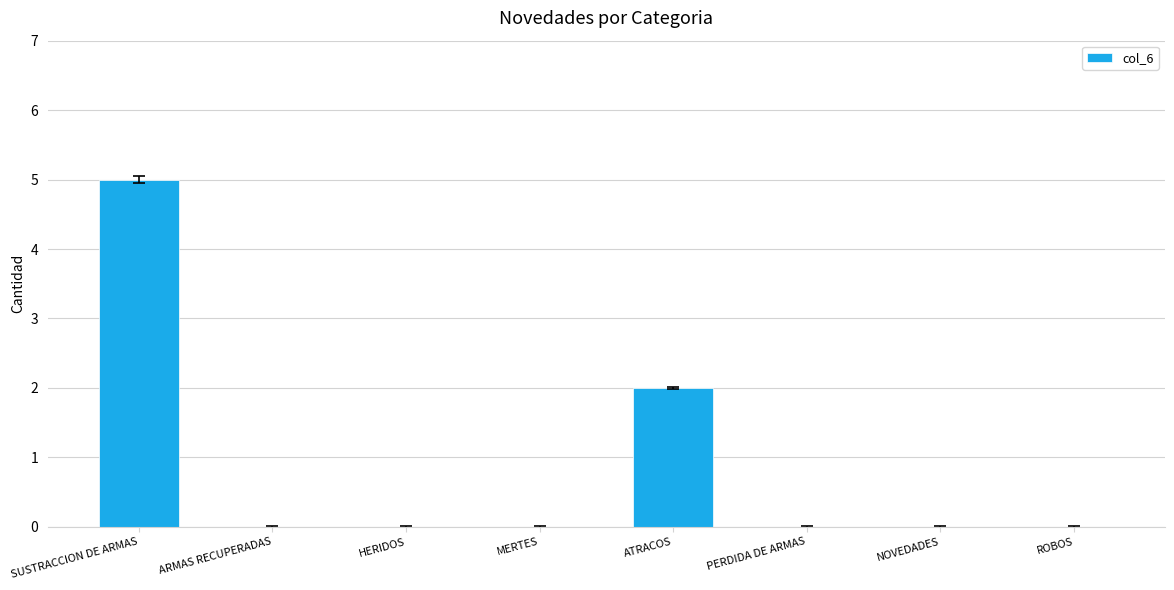

Count the values in the range 0 to 2.

7